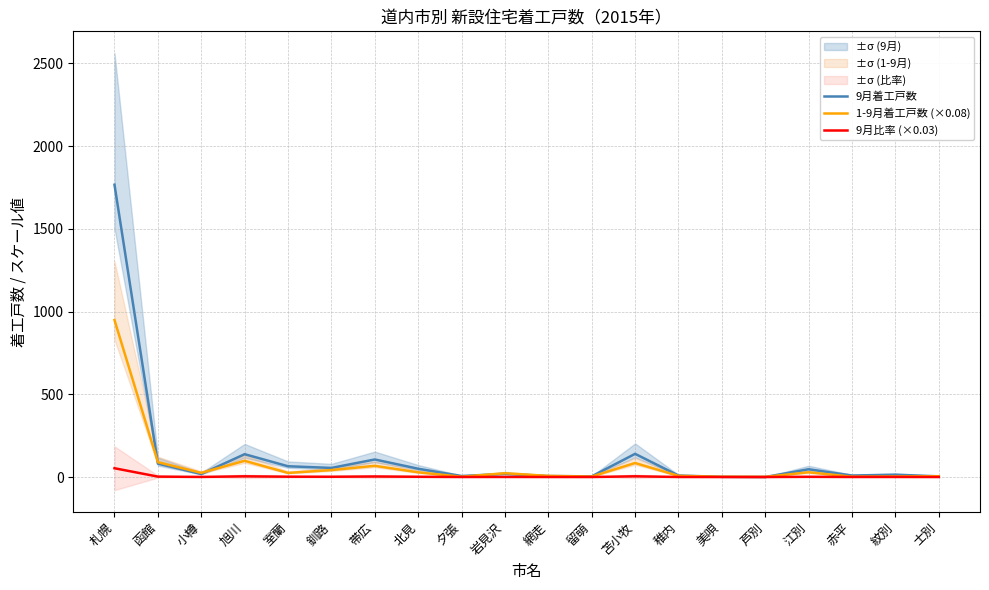

What is the approximate value of 9月比率 (×0.03) at 旭川?

4.1